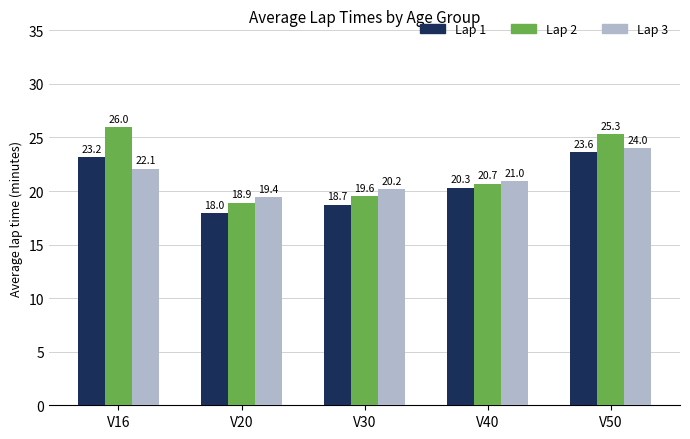

Reading left to right, list all the values displayed in this chart.

Lap 1: V16=23.2	V20=18.0	V30=18.7	V40=20.3	V50=23.6
Lap 2: V16=26.0	V20=18.9	V30=19.6	V40=20.7	V50=25.3
Lap 3: V16=22.1	V20=19.4	V30=20.2	V40=21.0	V50=24.0